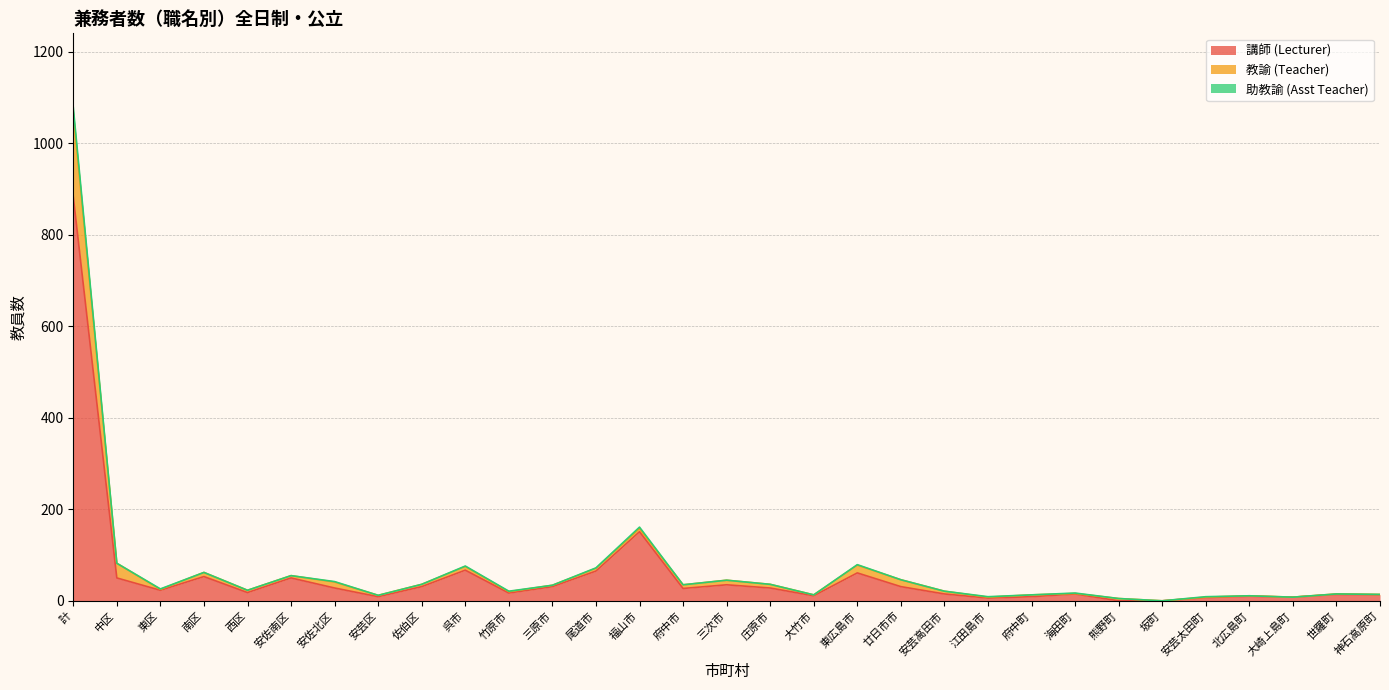

True or false: 講師 (Lecturer) has a value of 31 at 三原市.

True